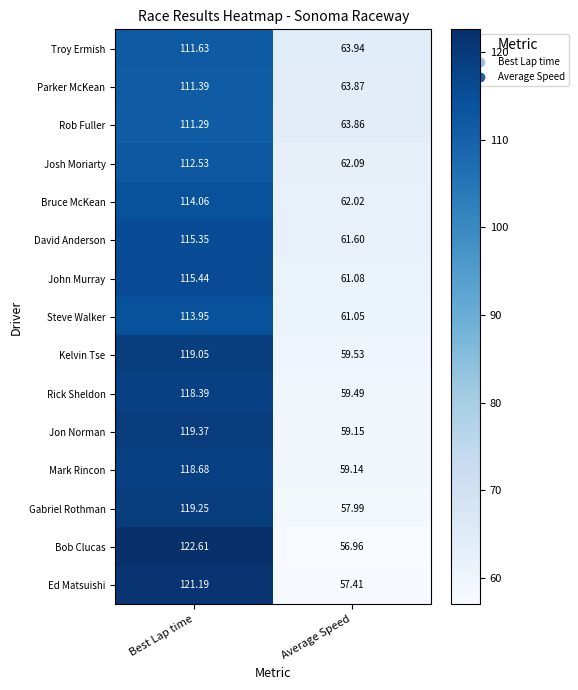

Which series has the widest spread of values?

Bob Clucas